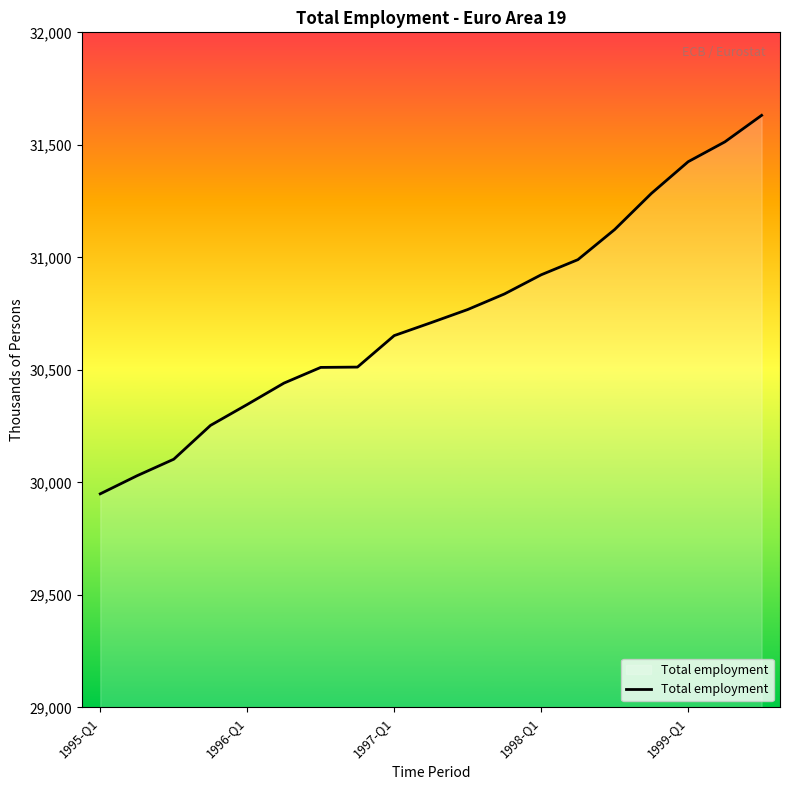

What is the minimum value shown in the chart?

29948.9